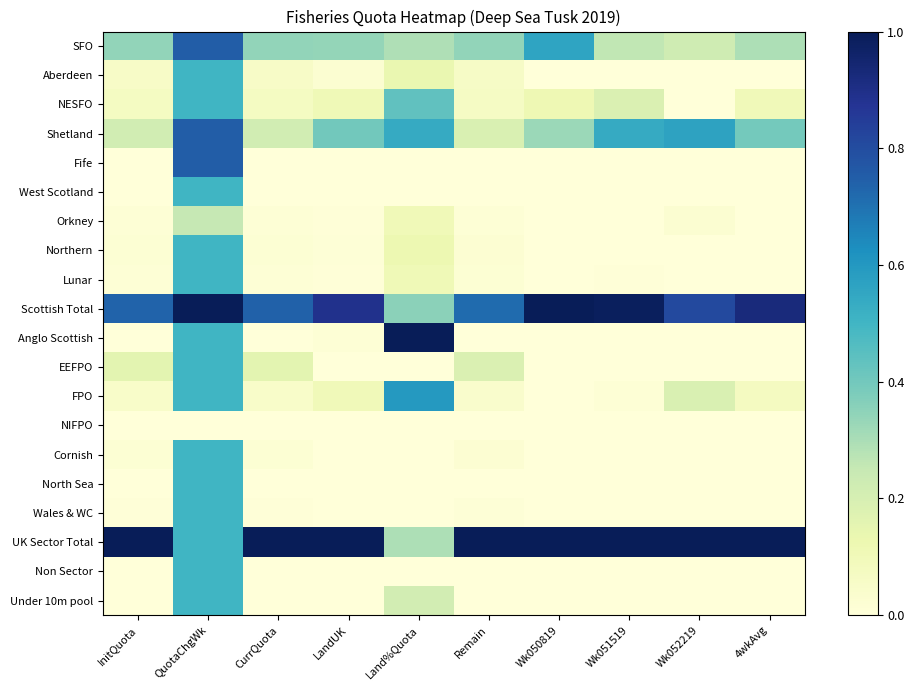

How many distinct data groups are displayed?

20